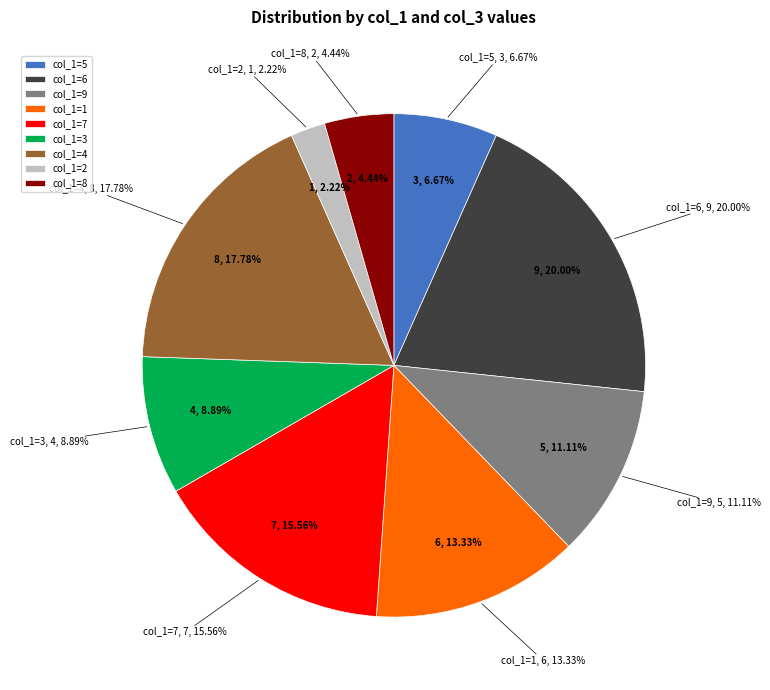

Rank the categories by value from highest to lowest.

6, 4, 7, 1, 9, 3, 5, 8, 2